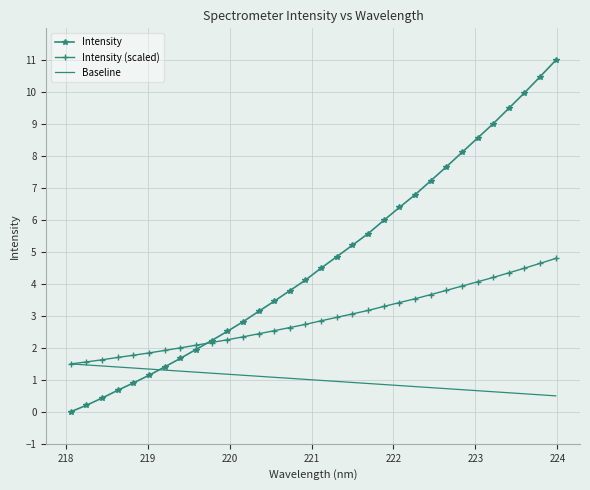

List the series in order of their overall mean, lowest first.

Baseline, Intensity (scaled), Intensity